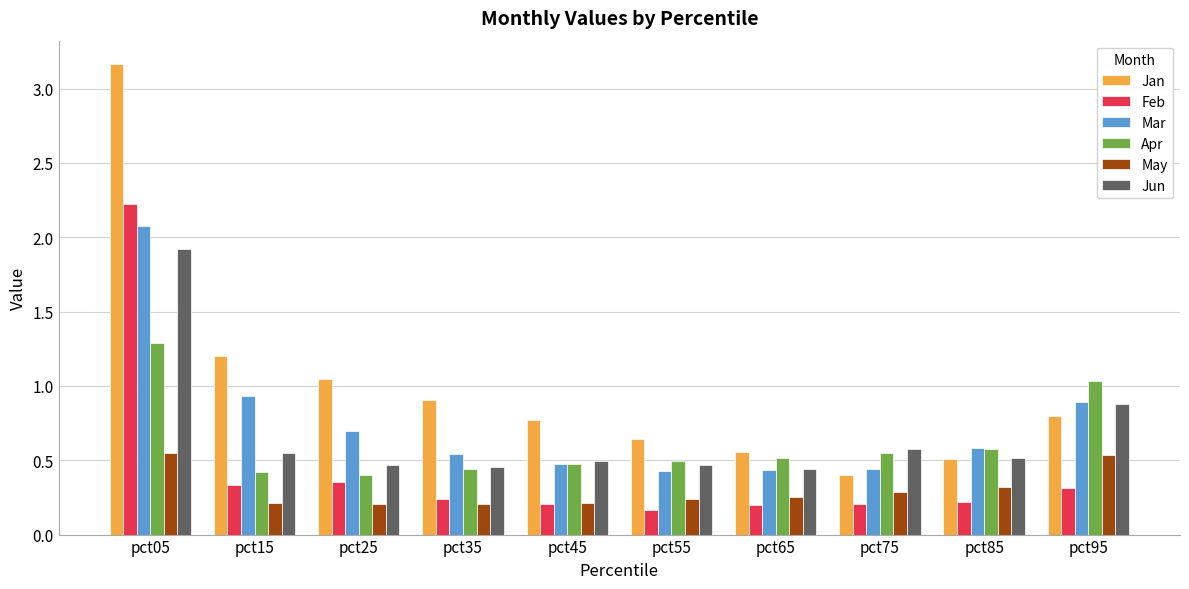

True or false: Apr has a value of 0.5 at pct45.

True